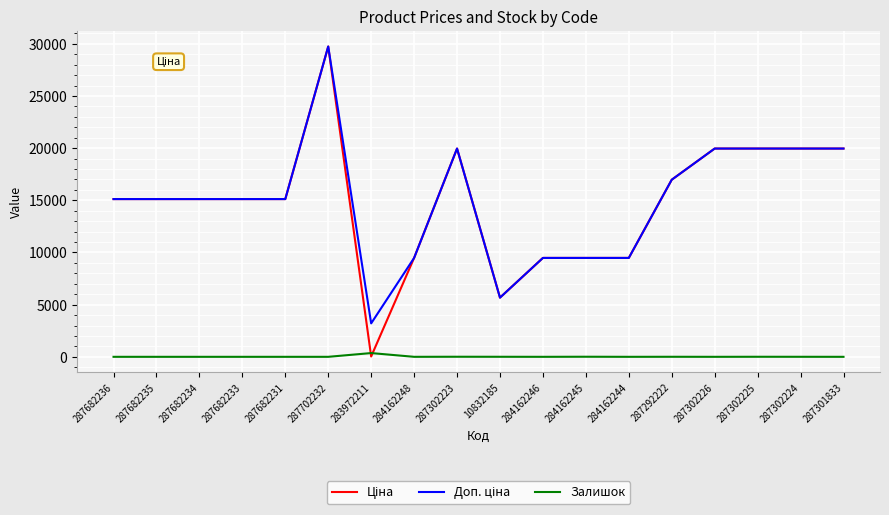

At which category is the sum across all series the highest?

287702232